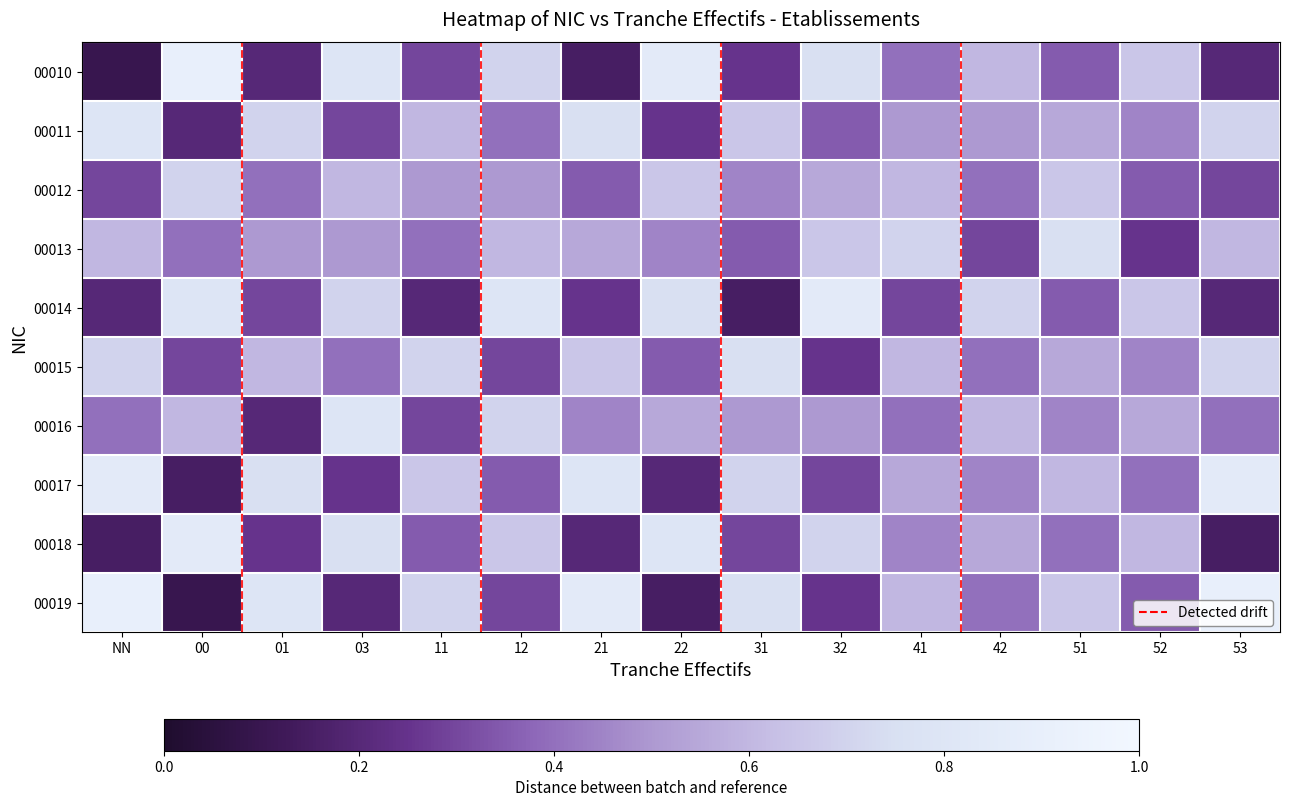

Reading left to right, list all the values displayed in this chart.

00010: NN=0.1	00=0.9	01=0.2	03=0.8	11=0.3	12=0.7	21=0.1	22=0.8	31=0.2	32=0.8	41=0.4	42=0.6	51=0.3	52=0.7	53=0.2
00011: NN=0.8	00=0.2	01=0.7	03=0.3	11=0.6	12=0.4	21=0.8	22=0.2	31=0.7	32=0.3	41=0.5	42=0.5	51=0.6	52=0.5	53=0.7
00012: NN=0.3	00=0.7	01=0.4	03=0.6	11=0.5	12=0.5	21=0.3	22=0.7	31=0.5	32=0.6	41=0.6	42=0.4	51=0.7	52=0.3	53=0.3
00013: NN=0.6	00=0.4	01=0.5	03=0.5	11=0.4	12=0.6	21=0.6	22=0.5	31=0.3	32=0.7	41=0.7	42=0.3	51=0.8	52=0.2	53=0.6
00014: NN=0.2	00=0.8	01=0.3	03=0.7	11=0.2	12=0.8	21=0.2	22=0.8	31=0.1	32=0.8	41=0.3	42=0.7	51=0.3	52=0.7	53=0.2
00015: NN=0.7	00=0.3	01=0.6	03=0.4	11=0.7	12=0.3	21=0.7	22=0.3	31=0.8	32=0.2	41=0.6	42=0.4	51=0.6	52=0.5	53=0.7
00016: NN=0.4	00=0.6	01=0.2	03=0.8	11=0.3	12=0.7	21=0.5	22=0.6	31=0.5	32=0.5	41=0.4	42=0.6	51=0.5	52=0.6	53=0.4
00017: NN=0.8	00=0.1	01=0.8	03=0.2	11=0.7	12=0.3	21=0.8	22=0.2	31=0.7	32=0.3	41=0.6	42=0.5	51=0.6	52=0.4	53=0.8
00018: NN=0.1	00=0.8	01=0.2	03=0.8	11=0.3	12=0.7	21=0.2	22=0.8	31=0.3	32=0.7	41=0.5	42=0.6	51=0.4	52=0.6	53=0.1
00019: NN=0.9	00=0.1	01=0.8	03=0.2	11=0.7	12=0.3	21=0.8	22=0.1	31=0.8	32=0.2	41=0.6	42=0.4	51=0.7	52=0.3	53=0.9